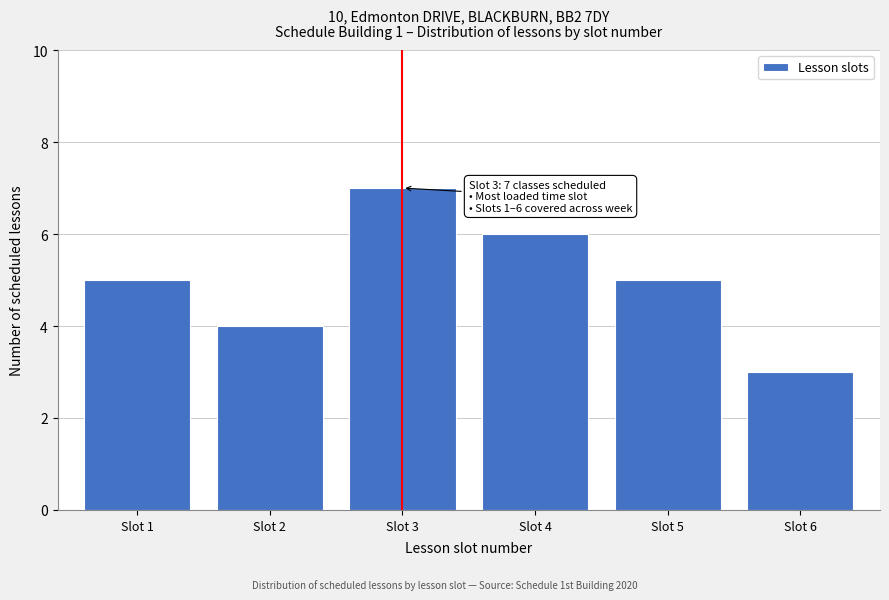

Reading right to left, list all the values displayed in this chart.

3	5	6	7	4	5